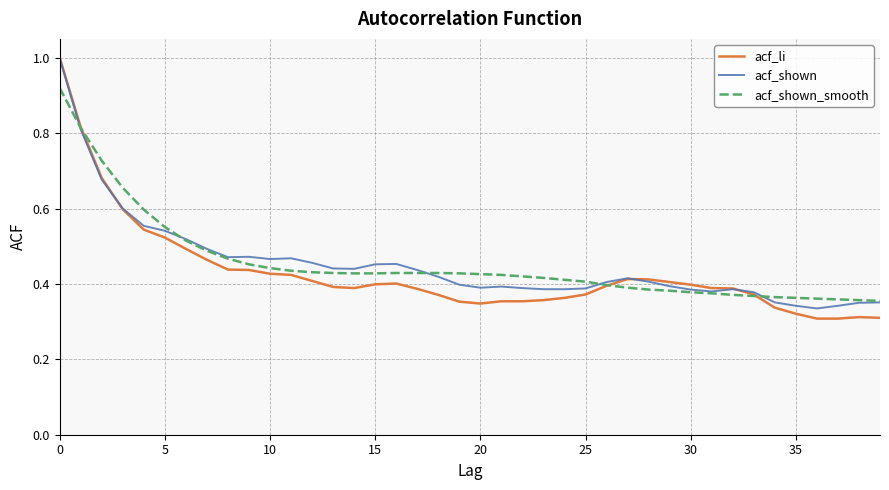

Which series has the widest spread of values?

acf_li